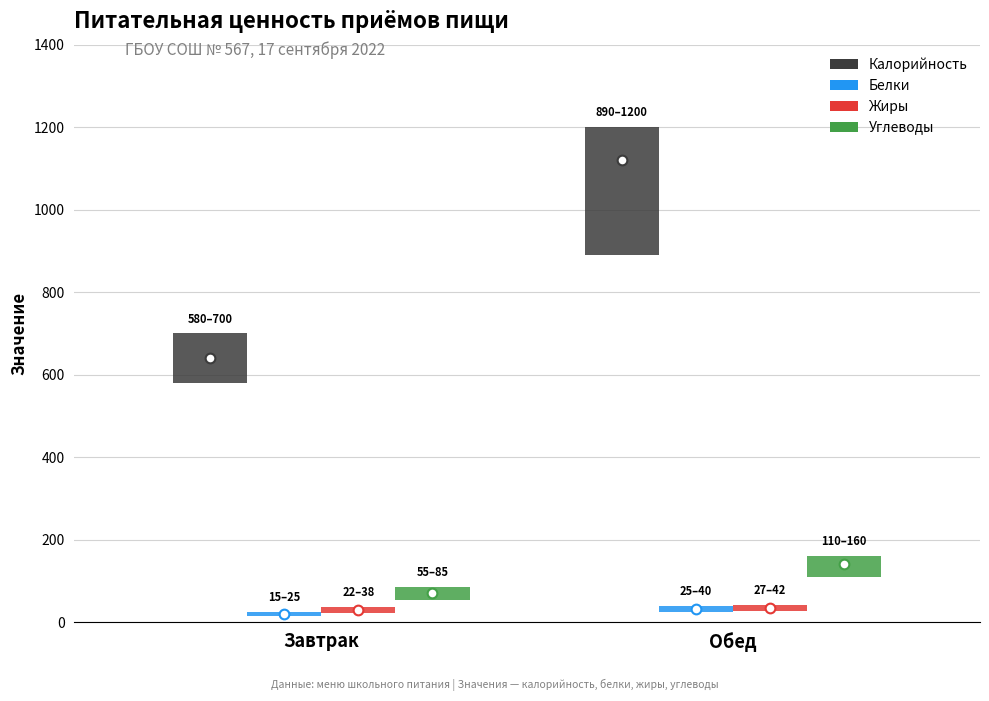

At how many categories does at least one series exceed 55?

2